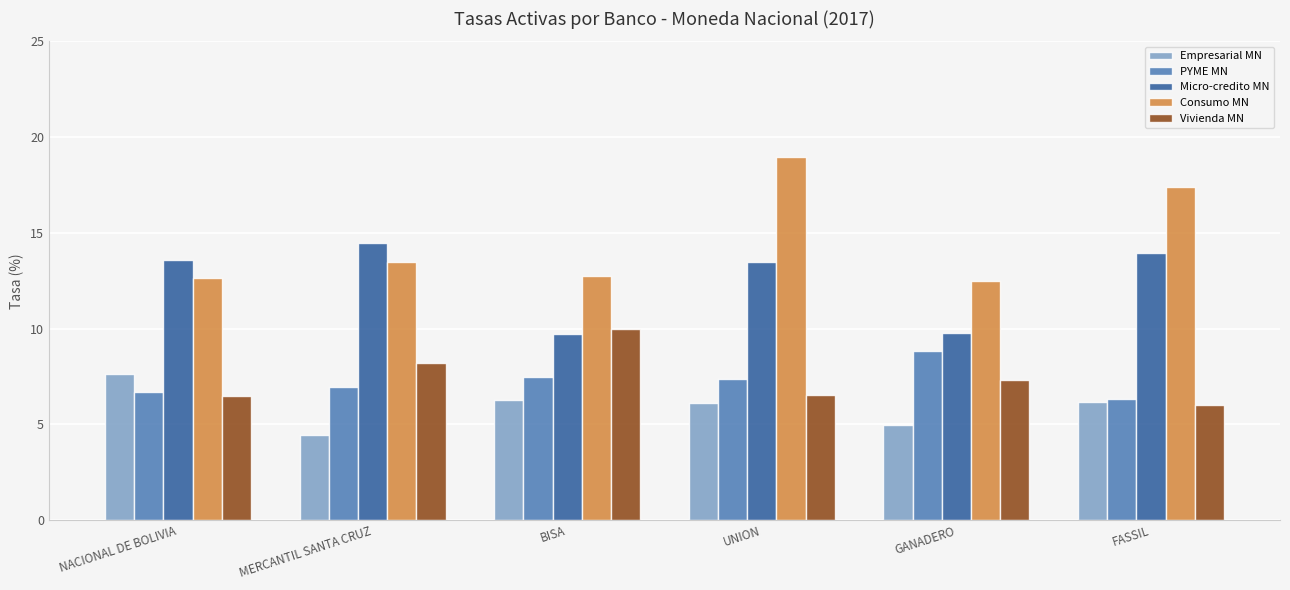

Are the bars horizontal?

No